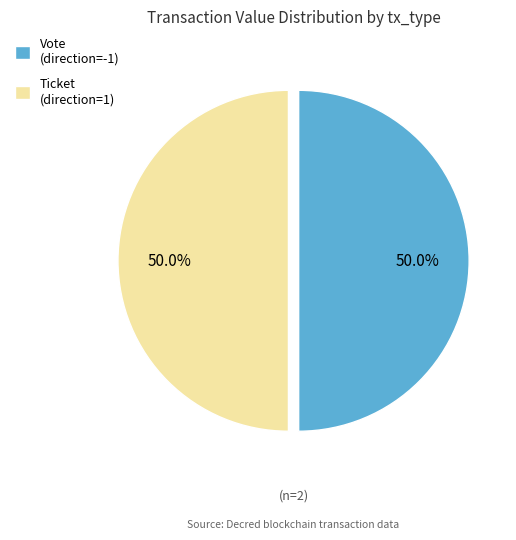

Is the sum of Ticket (direction=1) and Vote (direction=-1) greater than half?

Yes